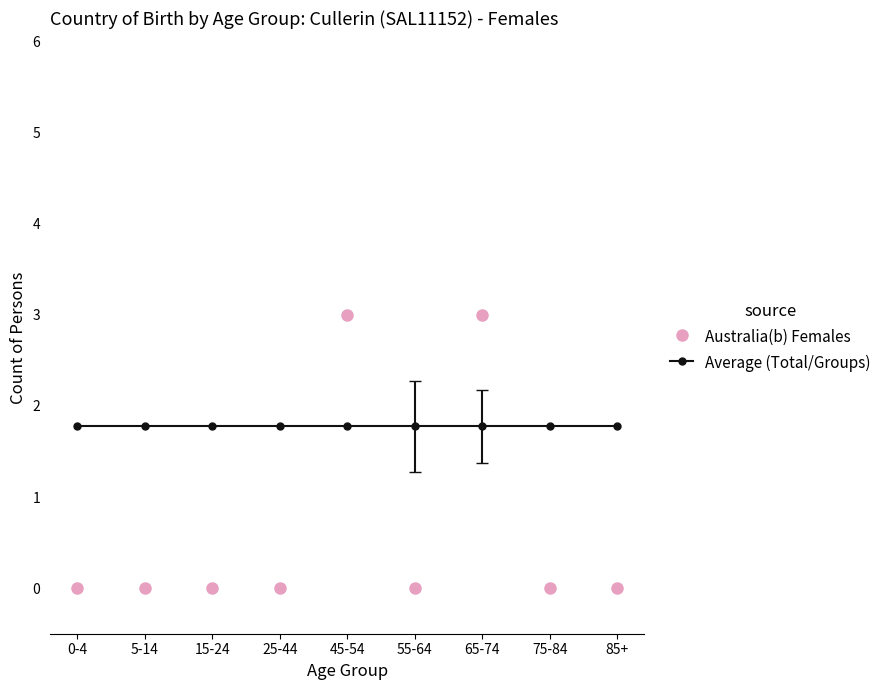

Reading right to left, what are all the values shown in this chart?

Australia(b) Females: 85+=0.0	75-84=0.0	65-74=3.0	55-64=0.0	45-54=3.0	25-44=0.0	15-24=0.0	5-14=0.0	0-4=0.0
Average (Total/Groups): 85+=1.8	75-84=1.8	65-74=1.8	55-64=1.8	45-54=1.8	25-44=1.8	15-24=1.8	5-14=1.8	0-4=1.8